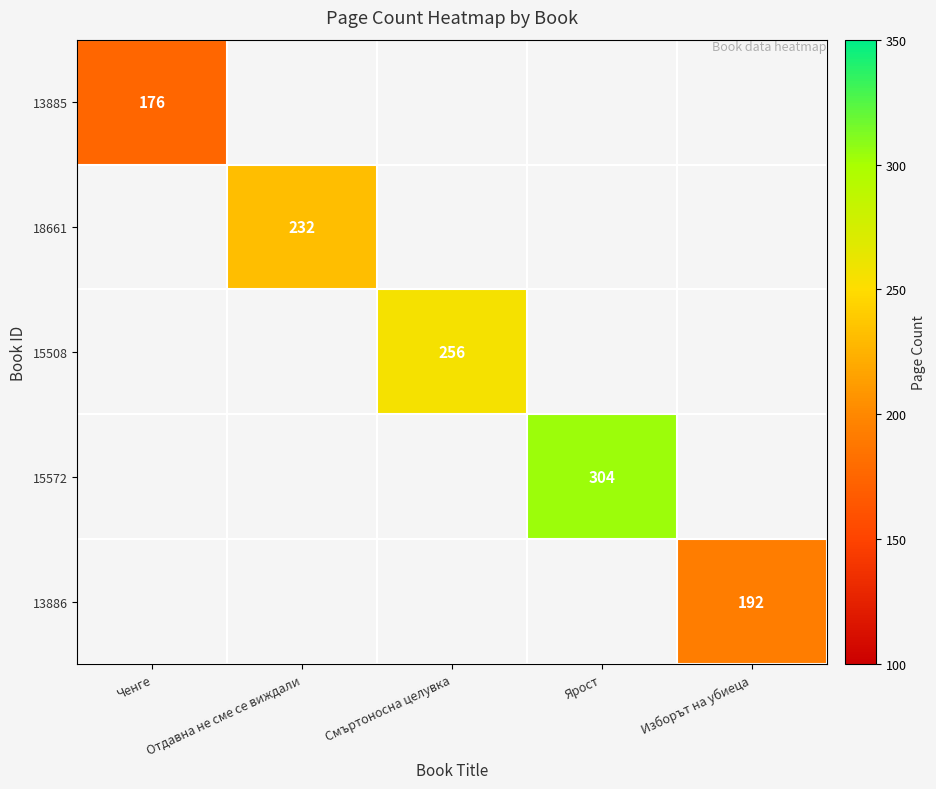

The value of 18661 at Отдавна не сме се виждали is 375. True or false?

False